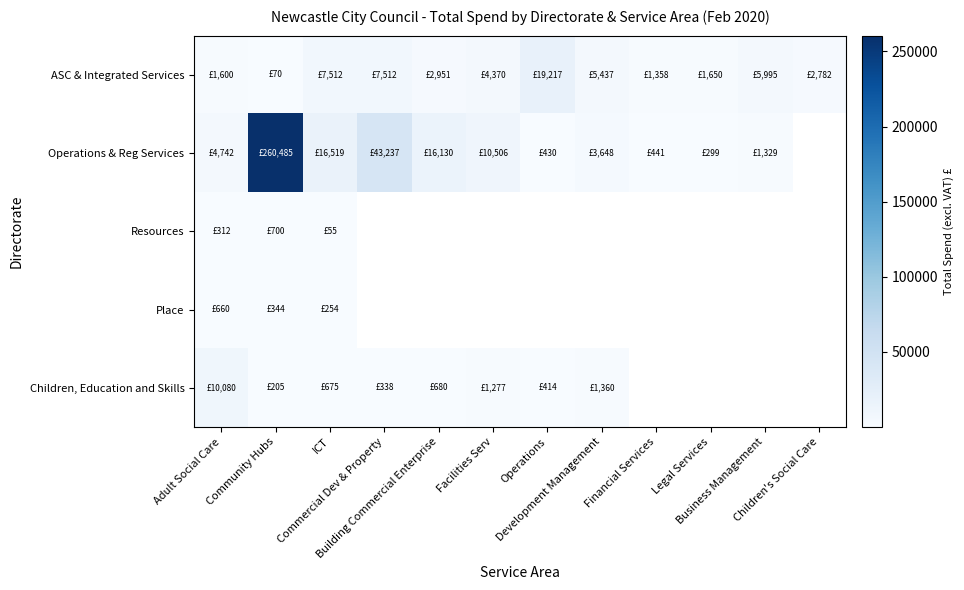

Where does the ASC & Integrated Services series first go above 4370?

ICT